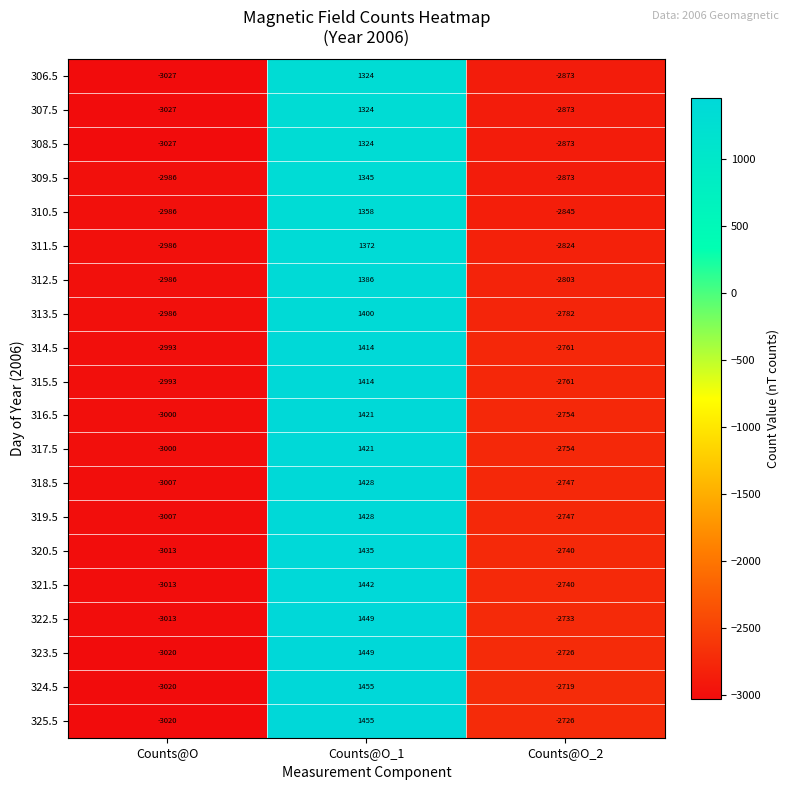

Which series has the largest total across all categories?

324.5